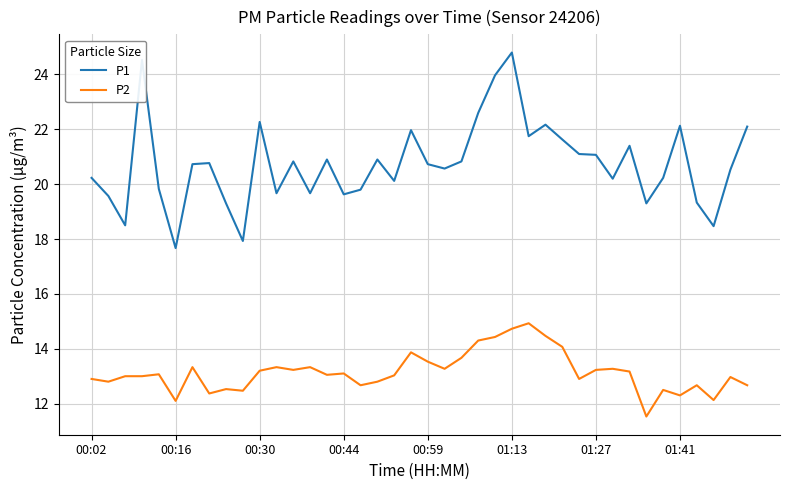

Rank the series by their average value, from highest to lowest.

P1, P2